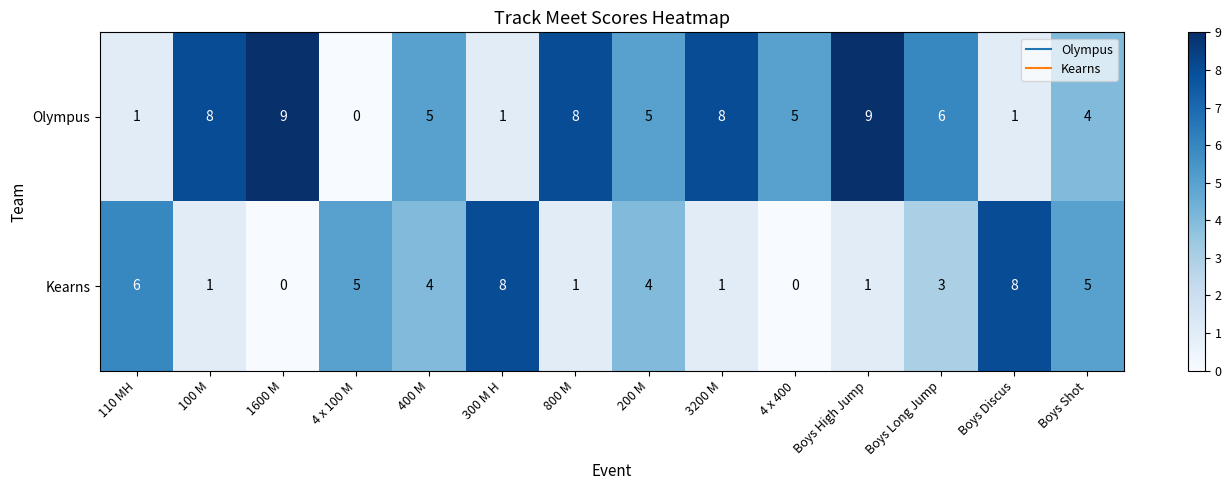

What is the difference between the maximum and minimum values in the Olympus series?

9